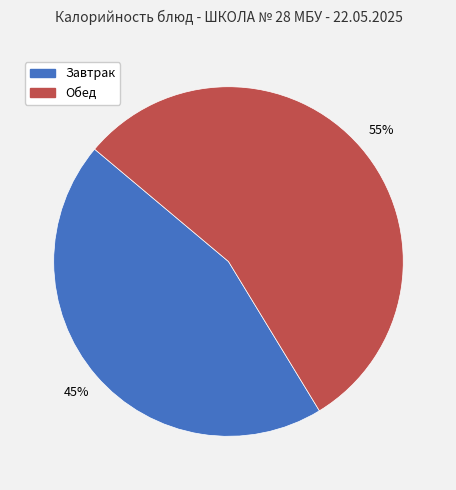

Is there any slice that represents more than half of the pie?

Yes